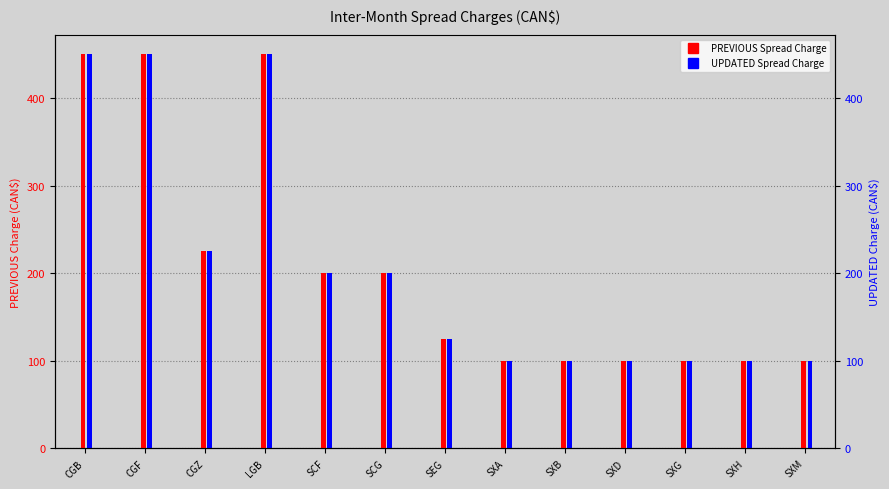

What is the difference between the maximum and minimum values in the UPDATED Inter-Month Spread Charge series?

350